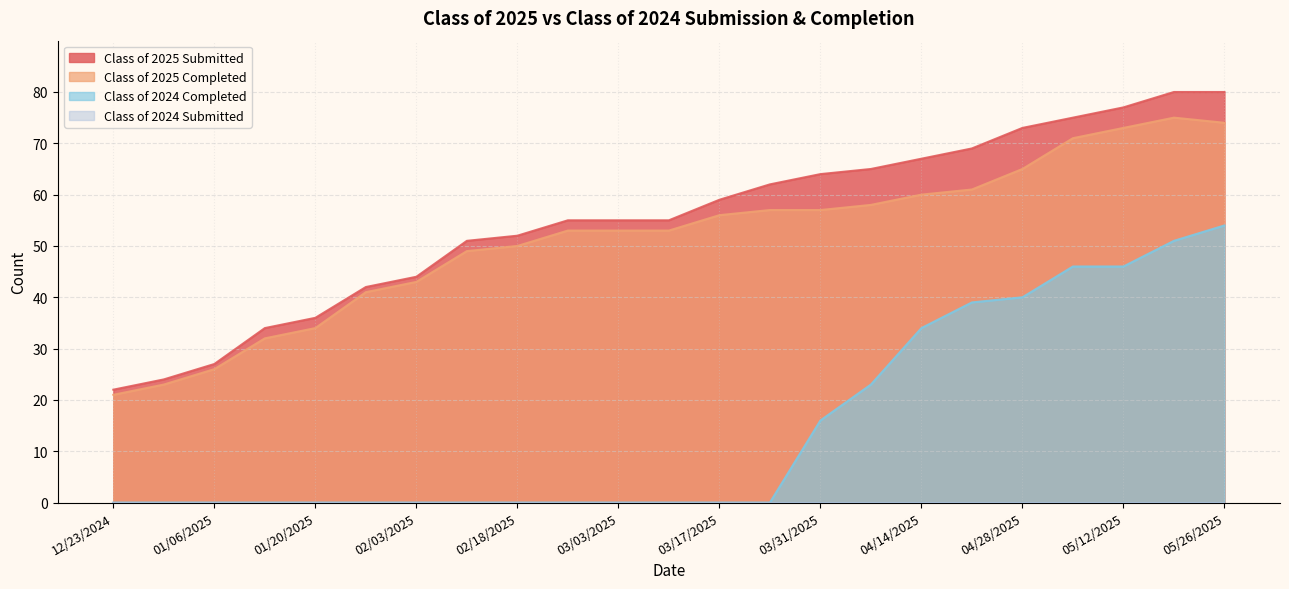

Does the chart have visible grid lines?

Yes